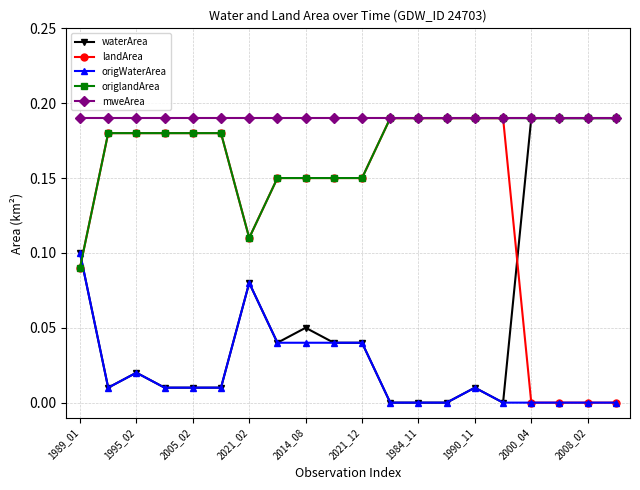

True or false: landArea and waterArea intersect in this chart.

True